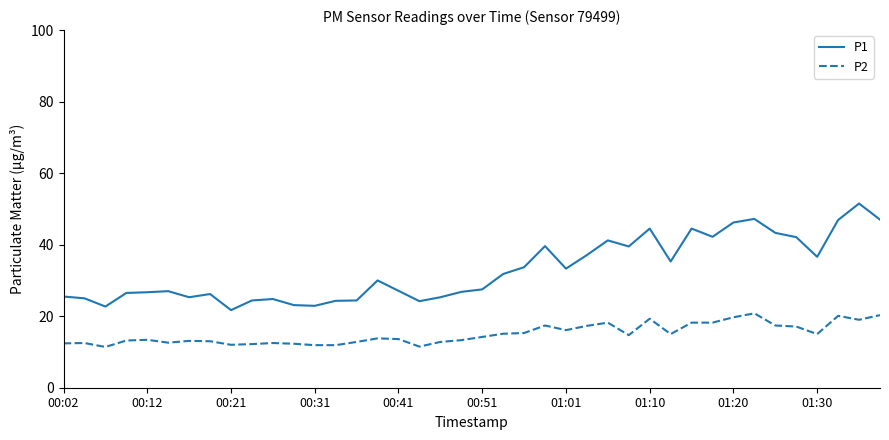

List the series in order of their peak value, highest first.

P1, P2